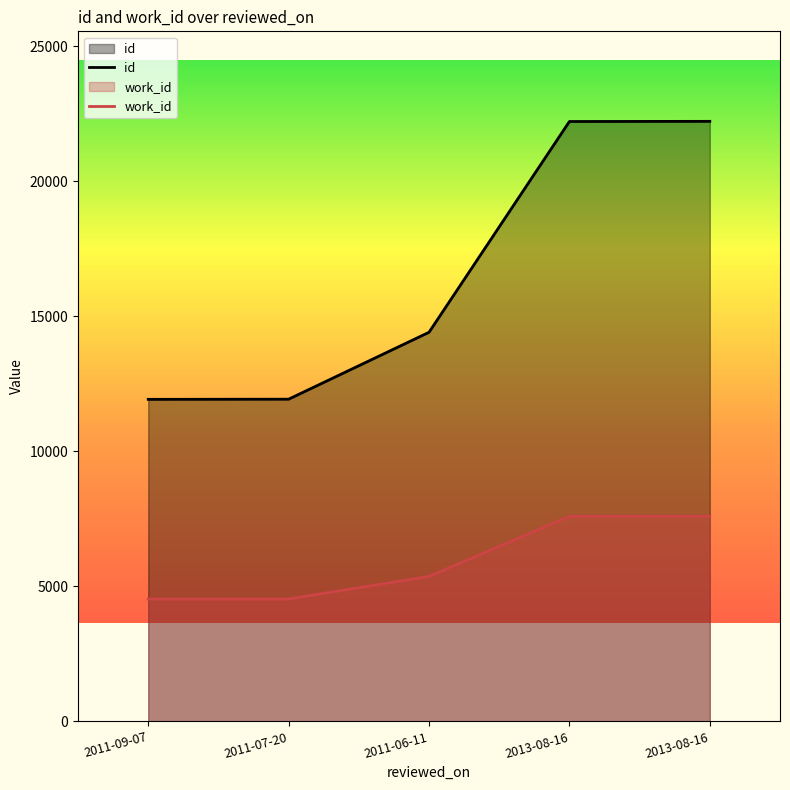

What is the maximum value for work_id?

7593